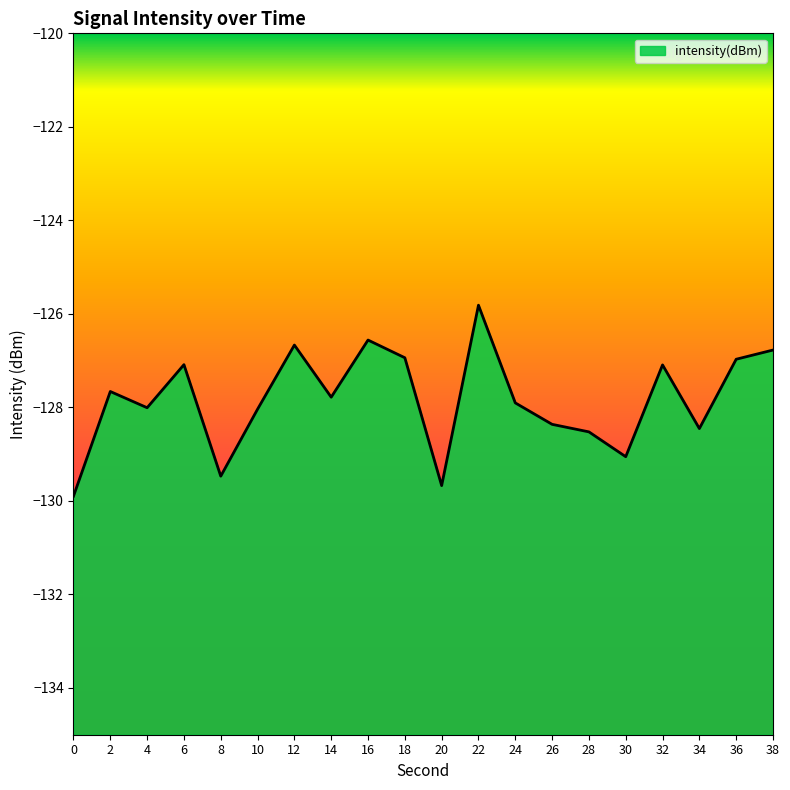

List the labels in order of value, smallest first.

0, 20, 8, 30, 28, 34, 26, 10, 4, 24, 14, 2, 32, 6, 36, 18, 38, 12, 16, 22